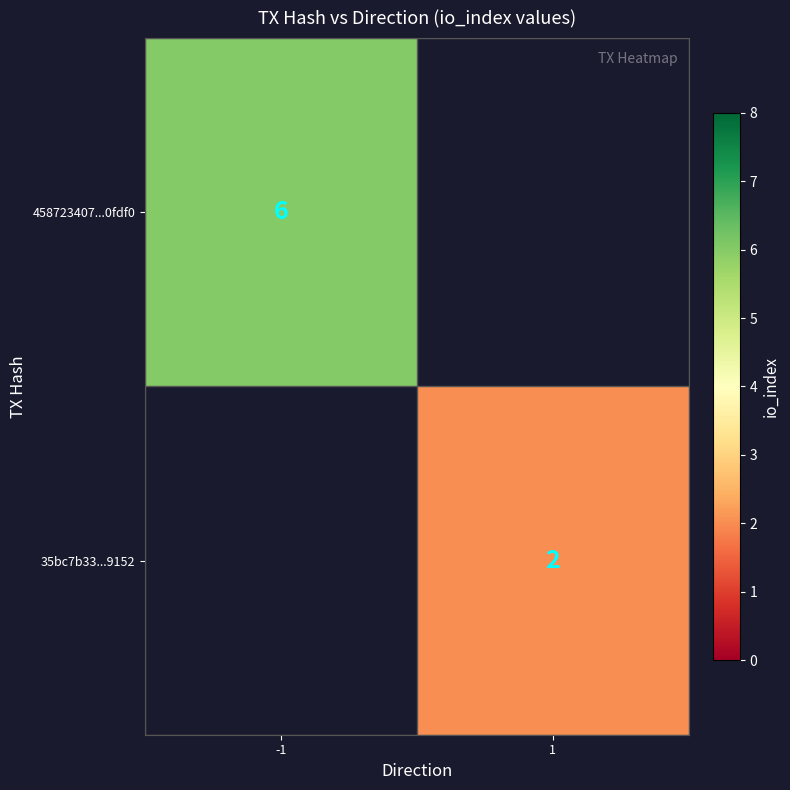

The 458723407...0fdf0 series shows 11 at -1. True or false?

False